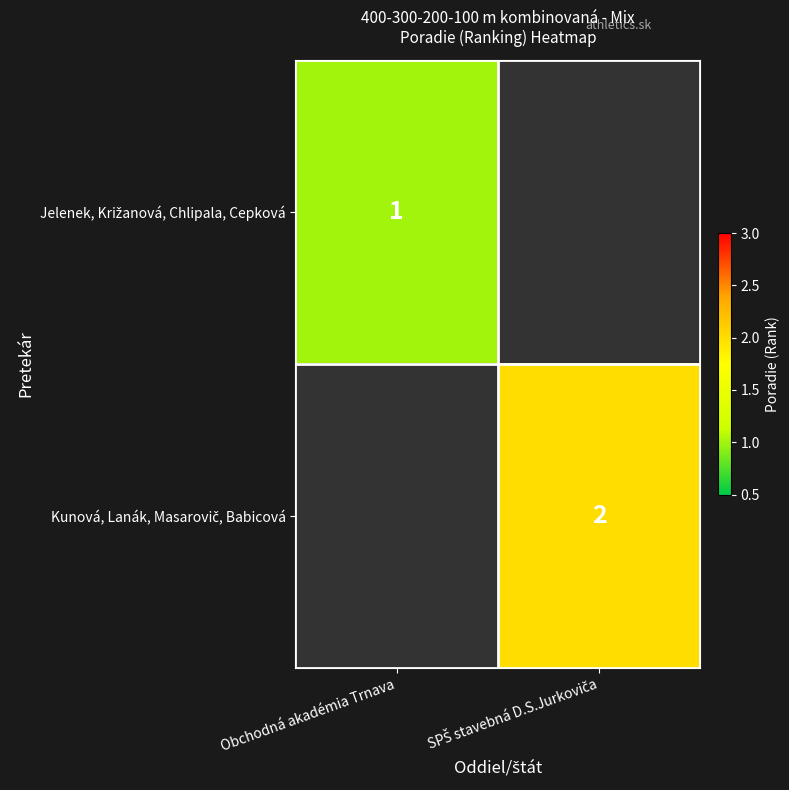

The Kunová, Lanák, Masarovič, Babicová series shows 2.0 at SPŠ stavebná D.S.Jurkoviča. True or false?

True